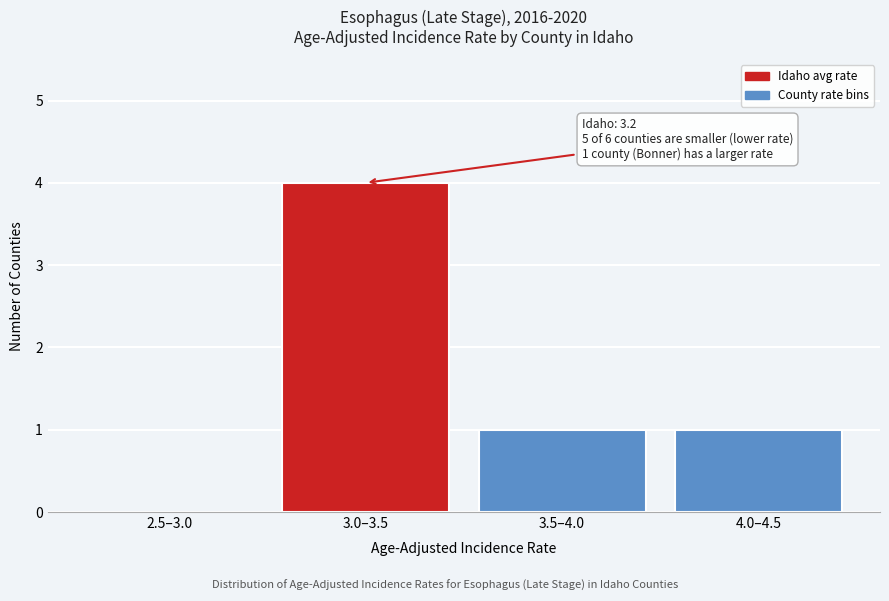

Reading left to right, extract all data points from this chart.

2.5–3.0=0	3.0–3.5=4	3.5–4.0=1	4.0–4.5=1